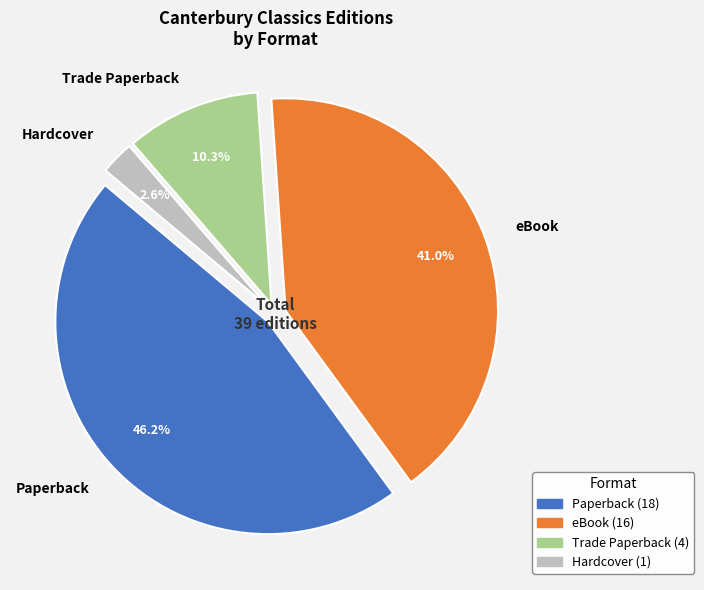

To the nearest percent, what is the difference between the Paperback and eBook slice percentages?

5%